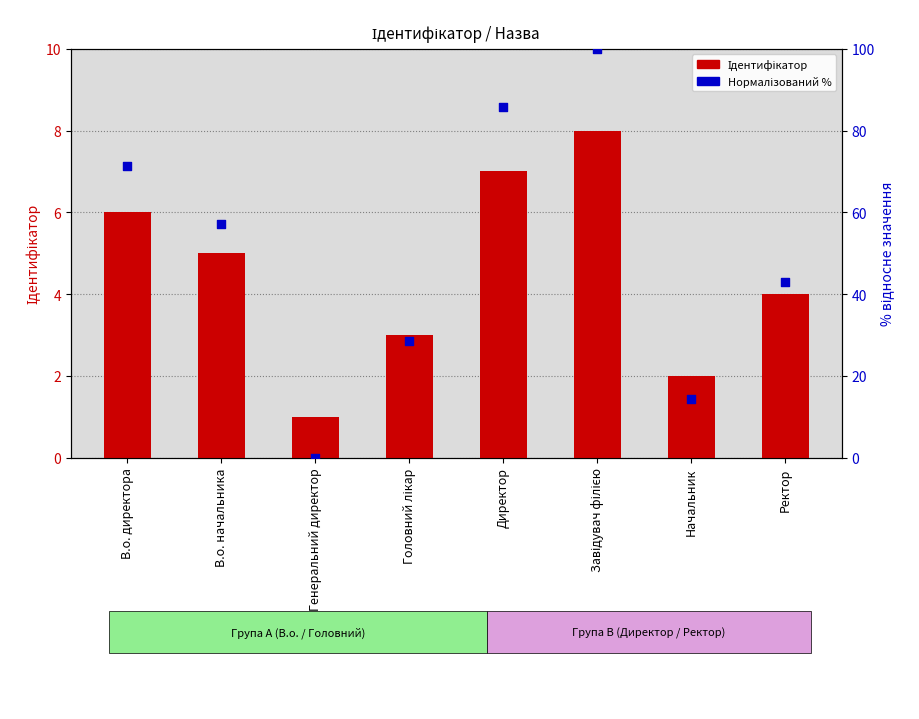

At how many categories does at least one series exceed 80?

2